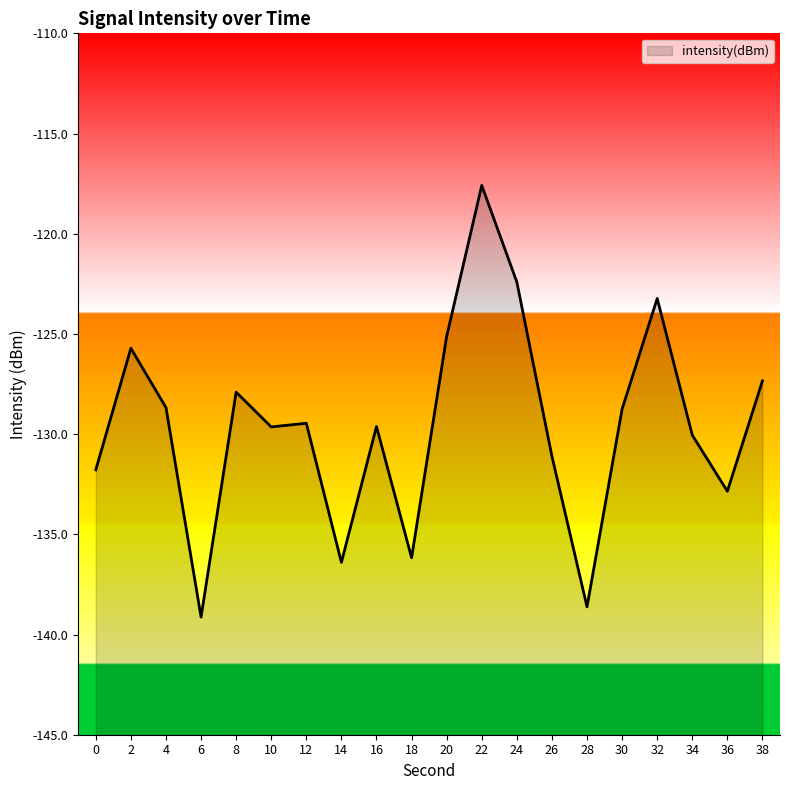

How many distinct data groups are displayed?

1